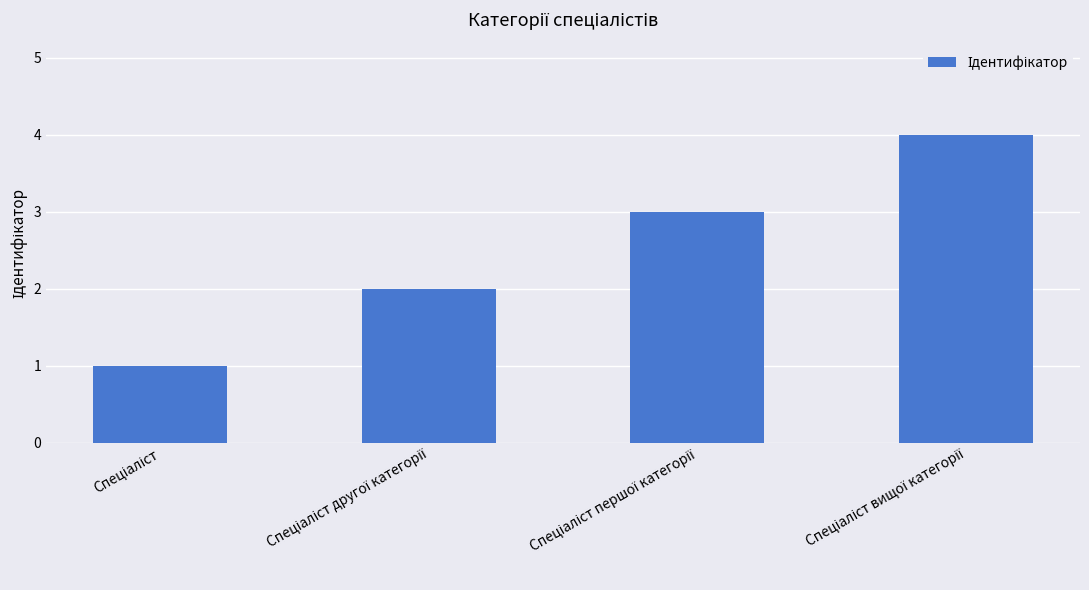

What is the difference between the maximum and minimum values?

3